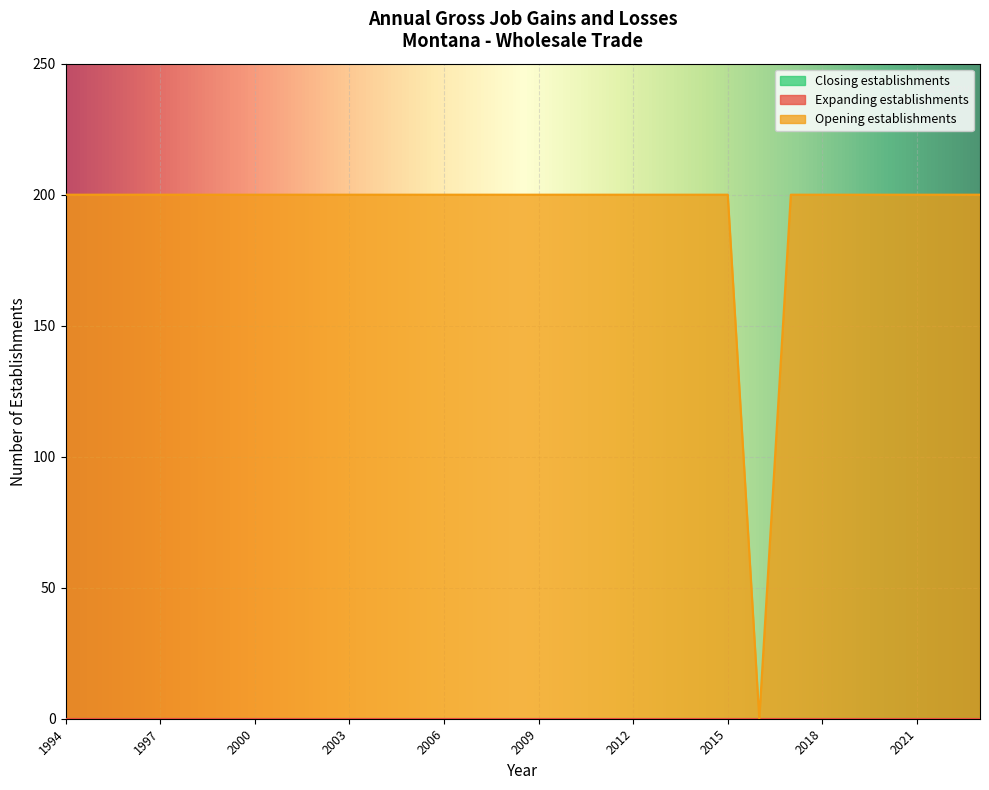

What are all the series names shown in the legend?

Expanding establishments, Opening establishments, Closing establishments